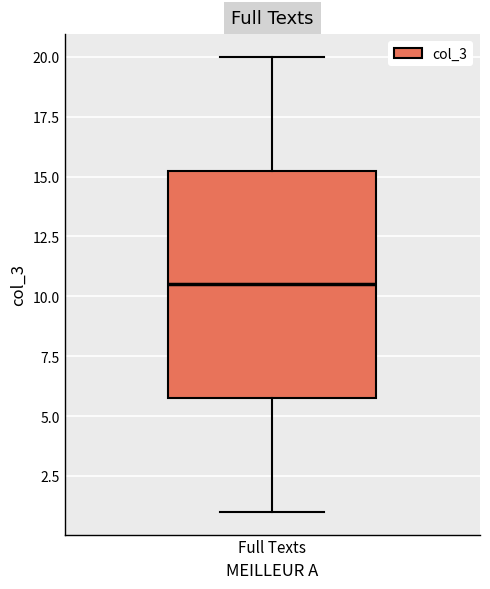

Where does the median line of the box for Full Texts sit on the y-axis? The values are not printed on the chart, so give them approximately, as read against the axis.

10.5